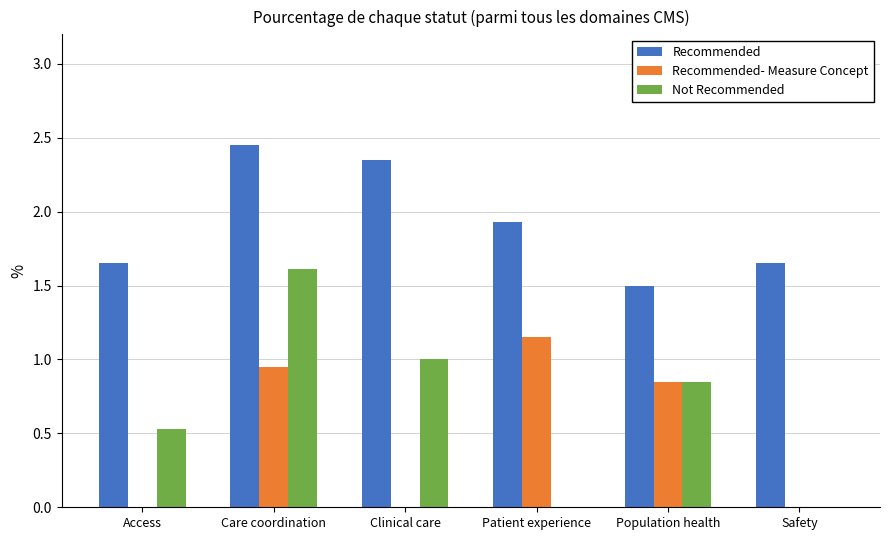

What value does the Recommended series have at Patient experience?

1.9